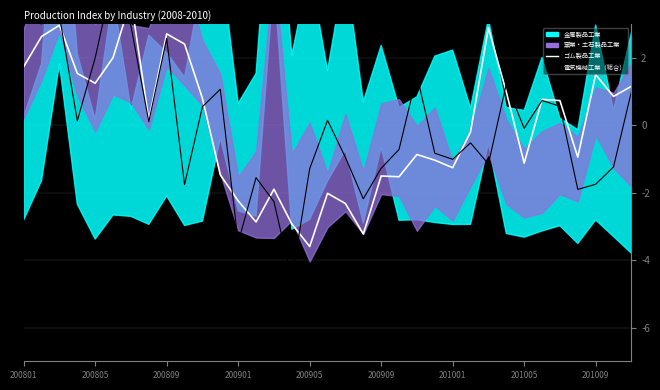

How many values in ゴム製品工業 are above zero?

18